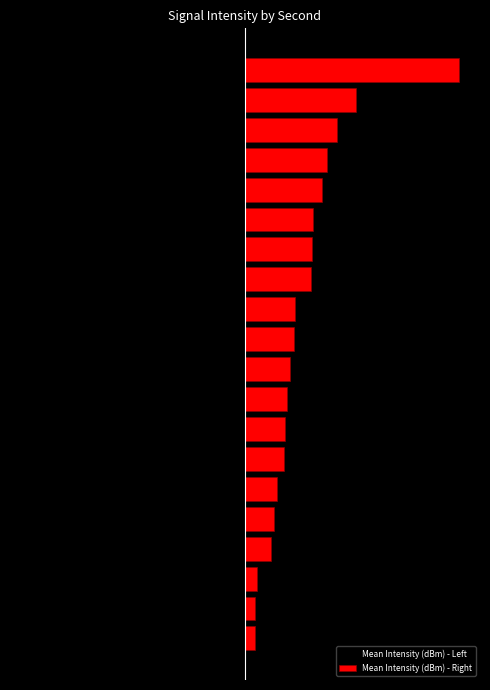

Reading left to right, transcribe all the data shown in this chart.

Mean Intensity (dBm) - Left: 0=-0.7	1=-0.7	2=-0.9	3=-1.9	4=-2.1	5=-2.3	6=-2.8	7=-2.9	8=-3.1	9=-3.3	10=-3.5	11=-3.6	12=-4.8	13=-4.9	14=-4.9	15=-5.5	16=-5.9	17=-6.7	18=-8.0	19=-15.4
Mean Intensity (dBm) - Right: 0=0.7	1=0.7	2=0.9	3=1.9	4=2.1	5=2.3	6=2.8	7=2.9	8=3.1	9=3.3	10=3.5	11=3.6	12=4.8	13=4.9	14=4.9	15=5.5	16=5.9	17=6.7	18=8.0	19=15.4